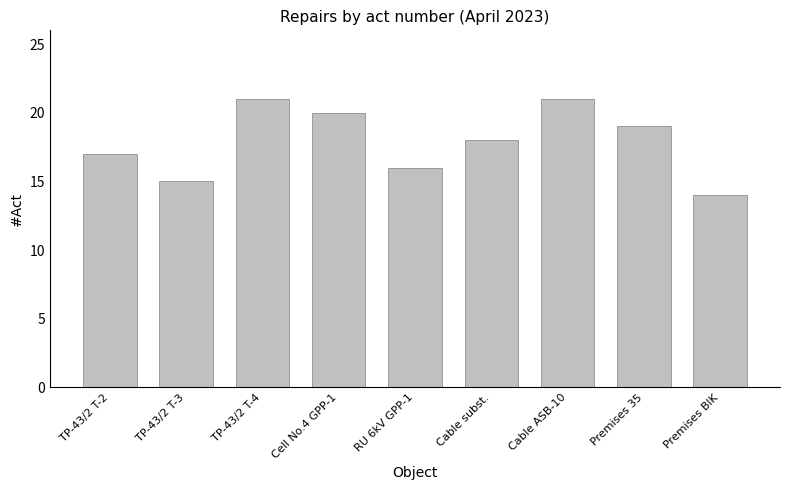

Count the number of data series in this chart.

1